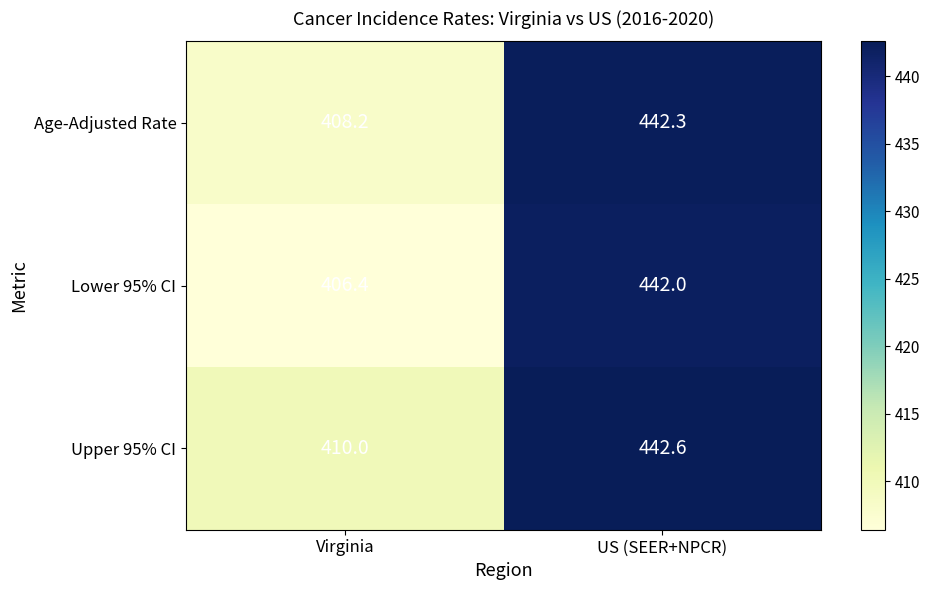

Reading left to right, transcribe all the data shown in this chart.

Age-Adjusted Rate: Virginia=408.2	US (SEER+NPCR)=442.3
Lower 95% CI: Virginia=406.4	US (SEER+NPCR)=442.0
Upper 95% CI: Virginia=410.0	US (SEER+NPCR)=442.6